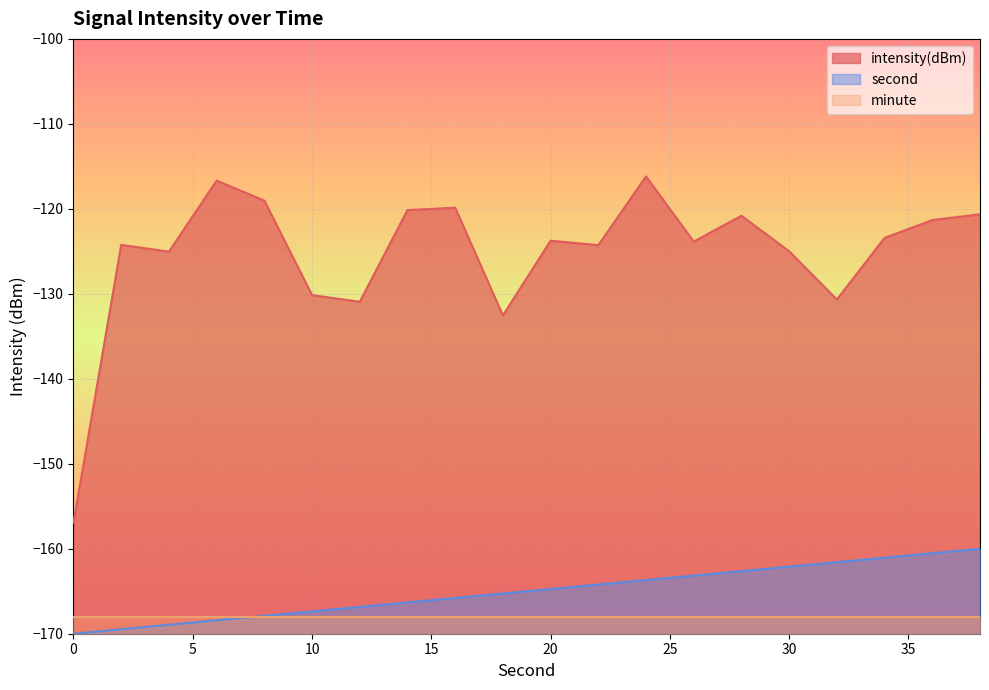

What is the spread (max minus min) of values at 30?

43.0